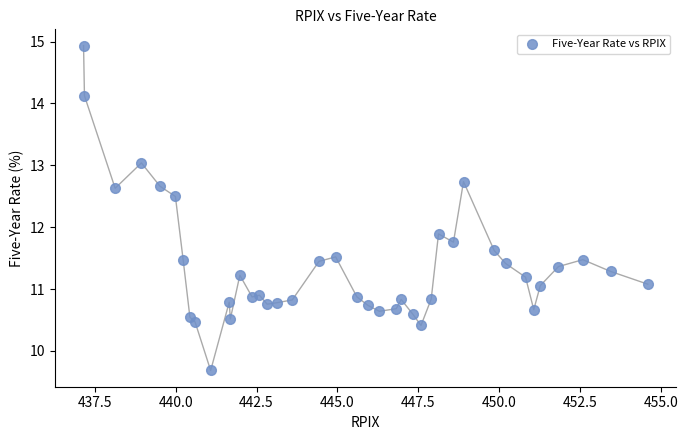

What is the range of X values (max minus min)?

17.5